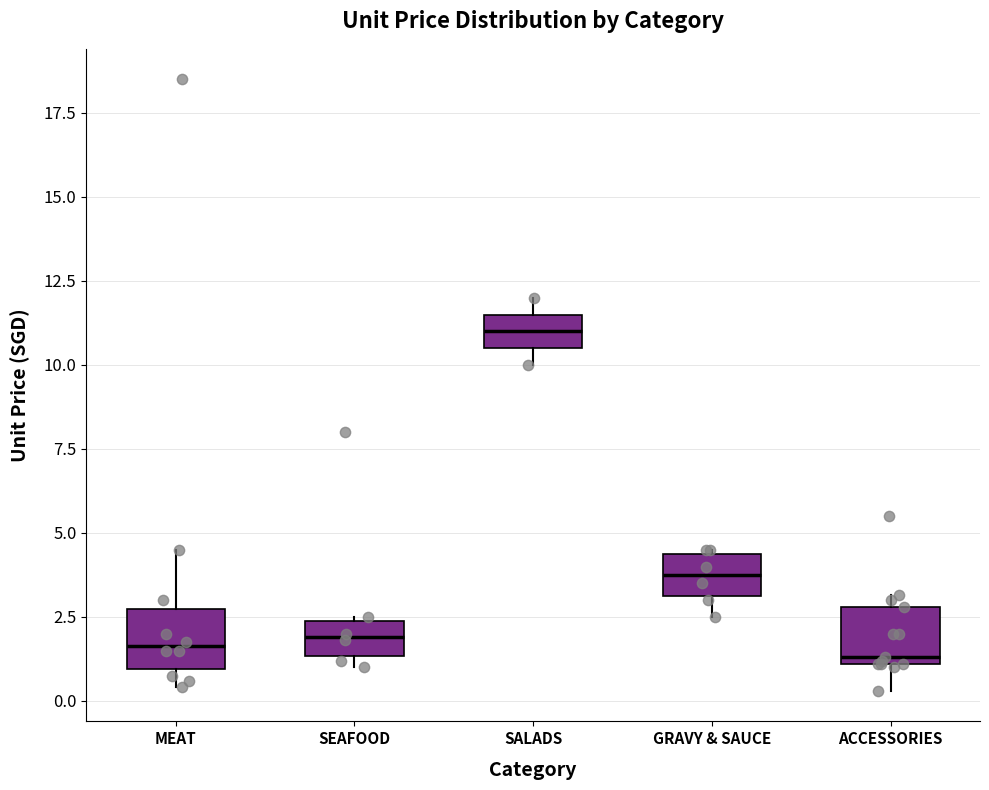

Where does the median line of the box for GRAVY & SAUCE sit on the y-axis? The values are not printed on the chart, so give them approximately, as read against the axis.

4.0